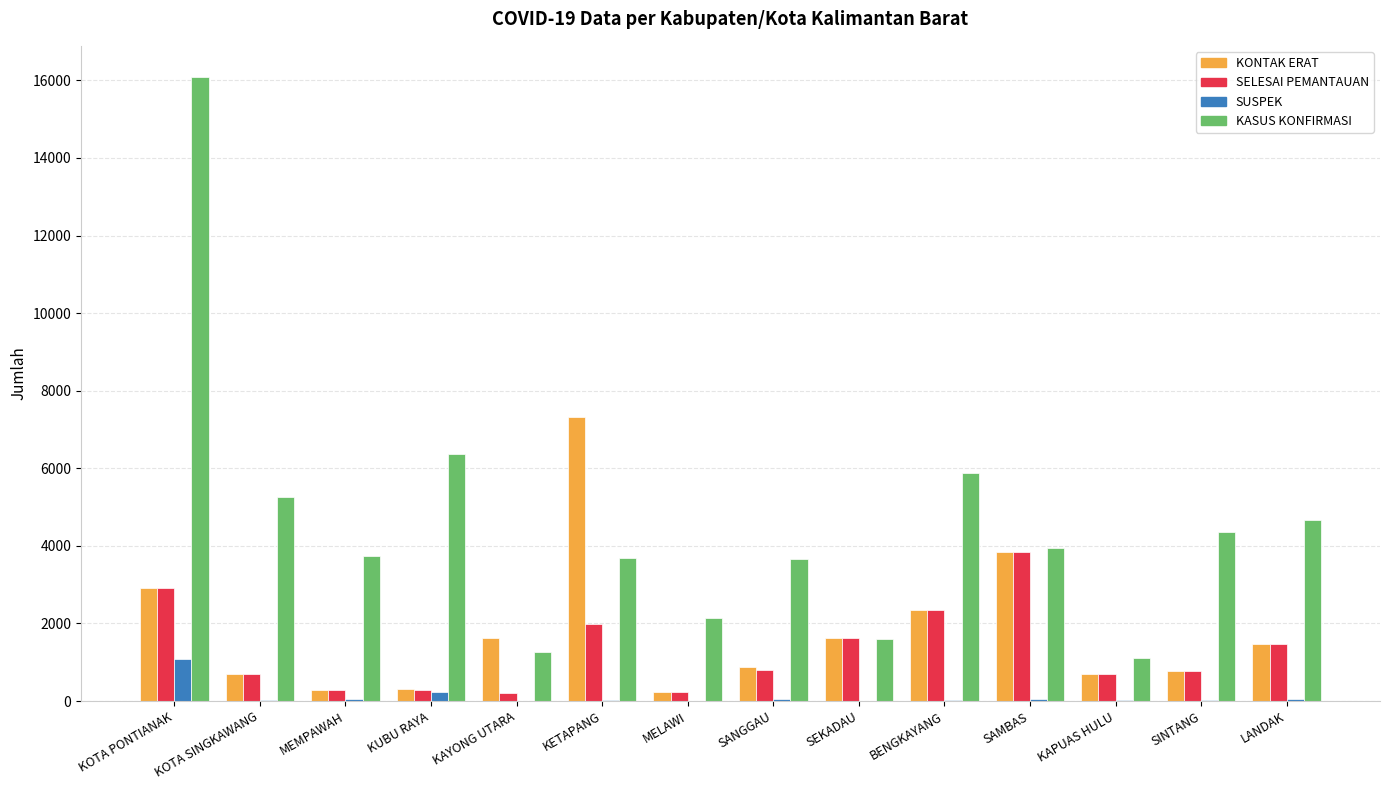

At which label is SUSPEK closest to 547?

KUBU RAYA